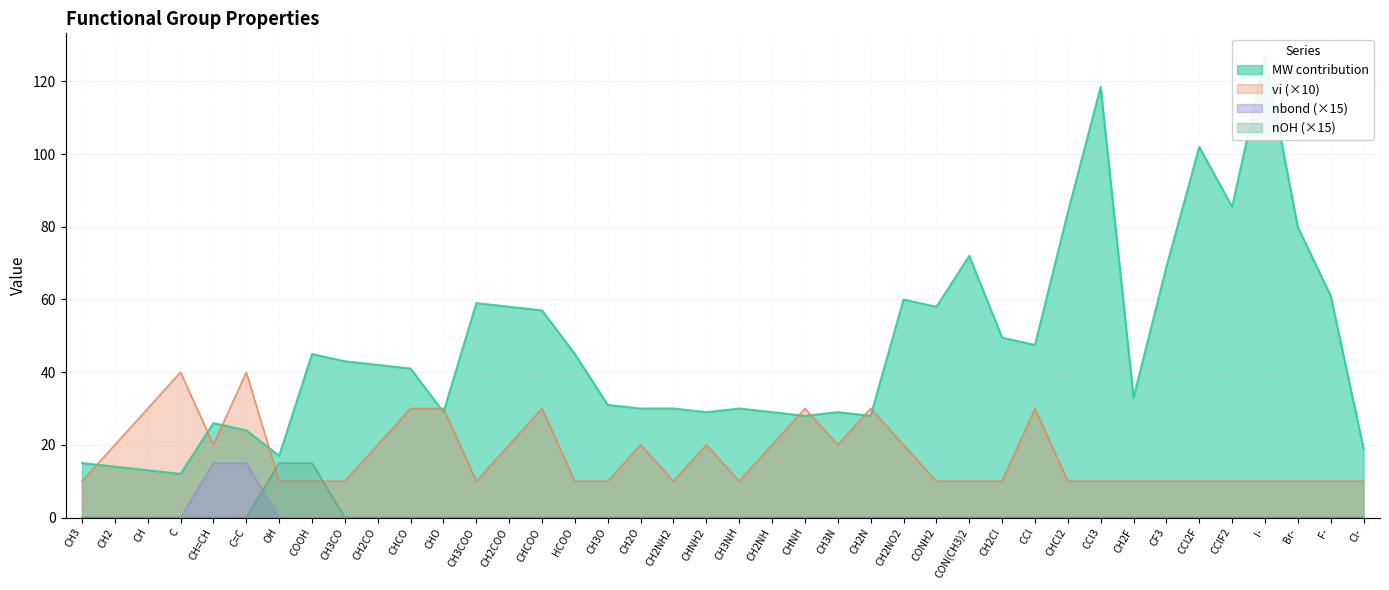

True or false: nbond has more than 2 points higher than both neighbors.

False